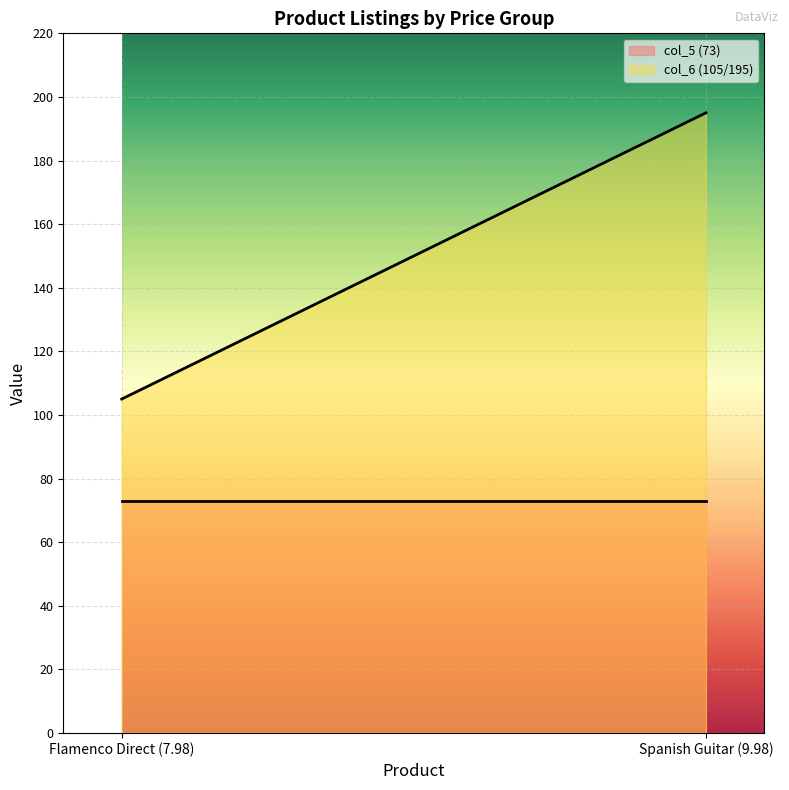

Rank the series by their maximum value, from highest to lowest.

col_6 (105/195), col_5 (73)